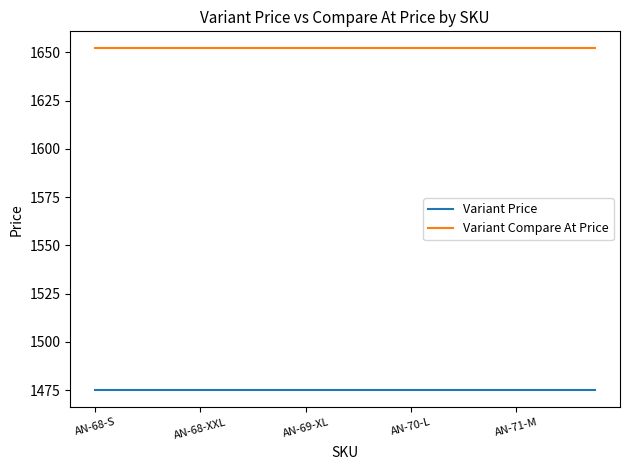

What is the average value of the Variant Compare At Price series?

1652